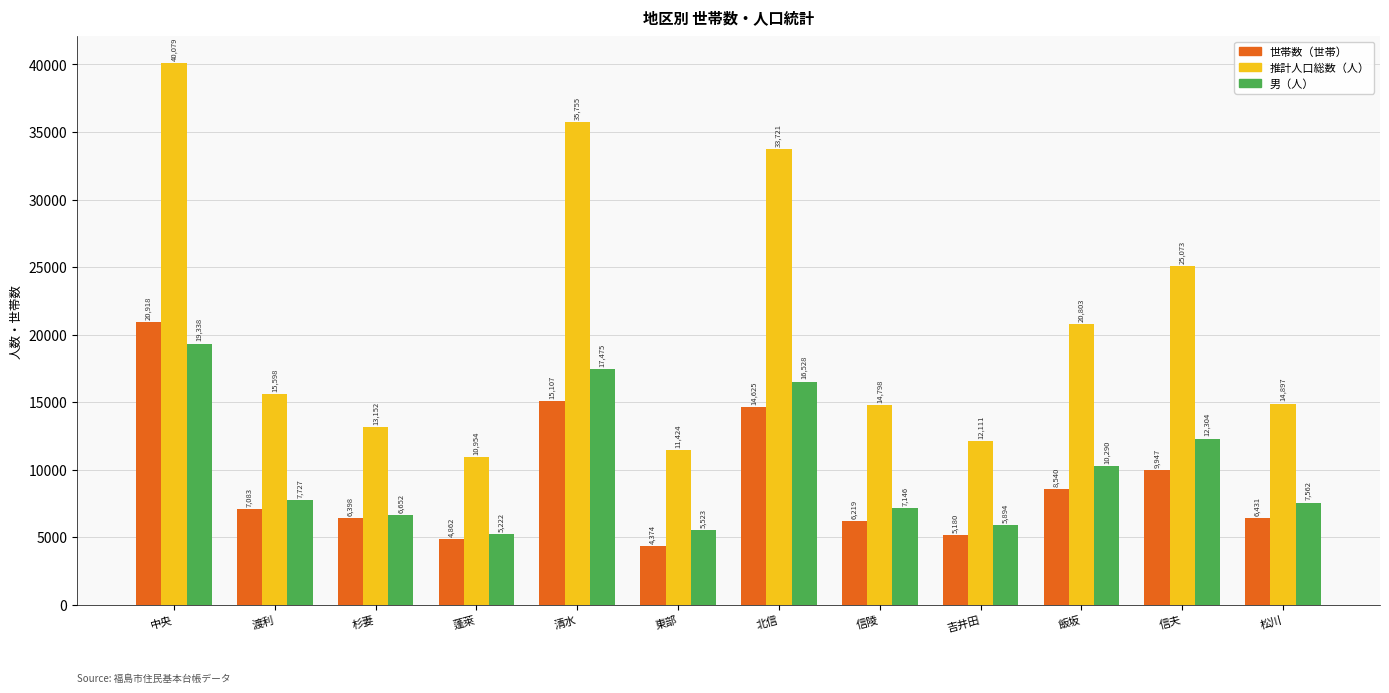

At which label does 推計人口総数（人） reach its peak?

中央